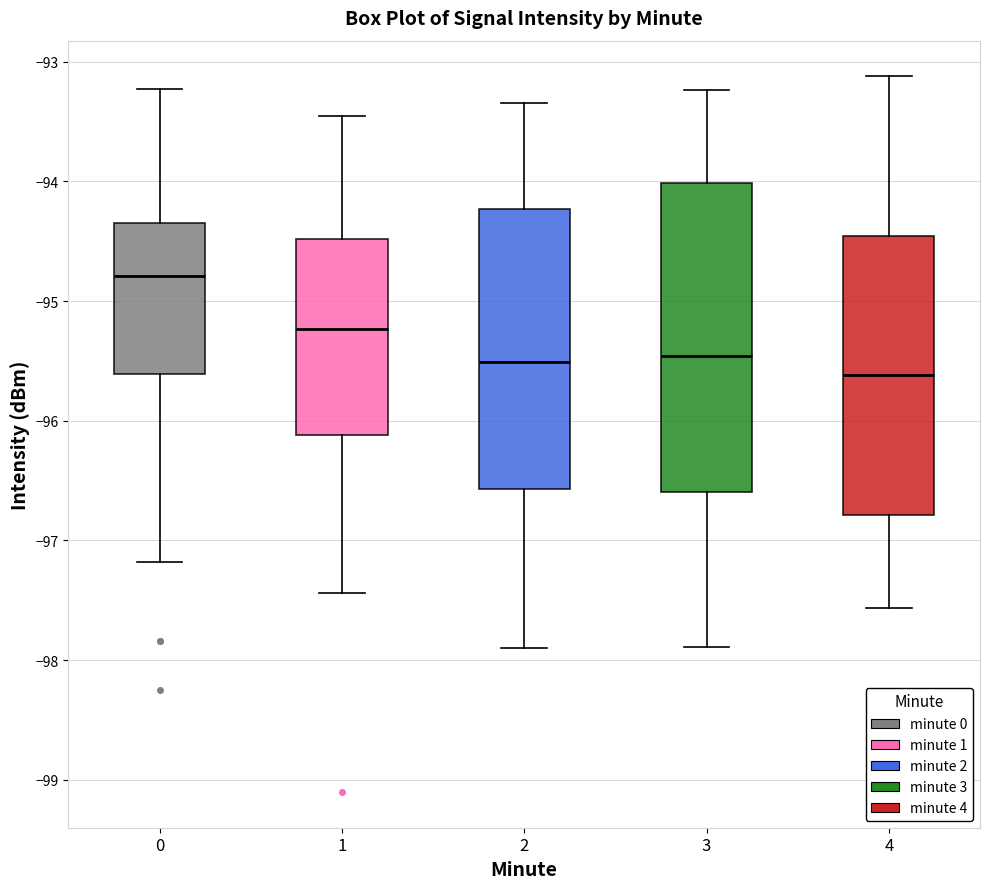

Reading left to right, transcribe this box plot: for each box, give where its median line is, the range the box spans, and where its two whiskers end, as read against the y-axis. The values are not printed on the chart, so give them approximately, as read against the axis.

0: median -94.8, box -95.6 to -94.3, whiskers -97.2 to -93.2
1: median -95.2, box -96.1 to -94.5, whiskers -97.4 to -93.5
2: median -95.5, box -96.6 to -94.2, whiskers -97.9 to -93.3
3: median -95.5, box -96.6 to -94.0, whiskers -97.9 to -93.2
4: median -95.6, box -96.8 to -94.5, whiskers -97.6 to -93.1